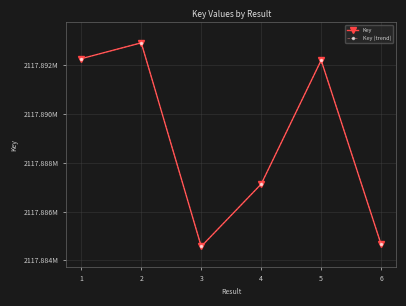

At how many categories does at least one series exceed 2117884594?

5